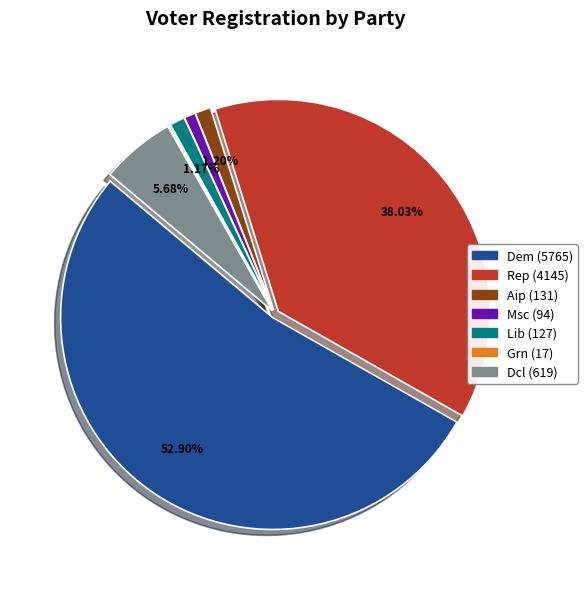

Is there any slice that represents more than half of the pie?

Yes